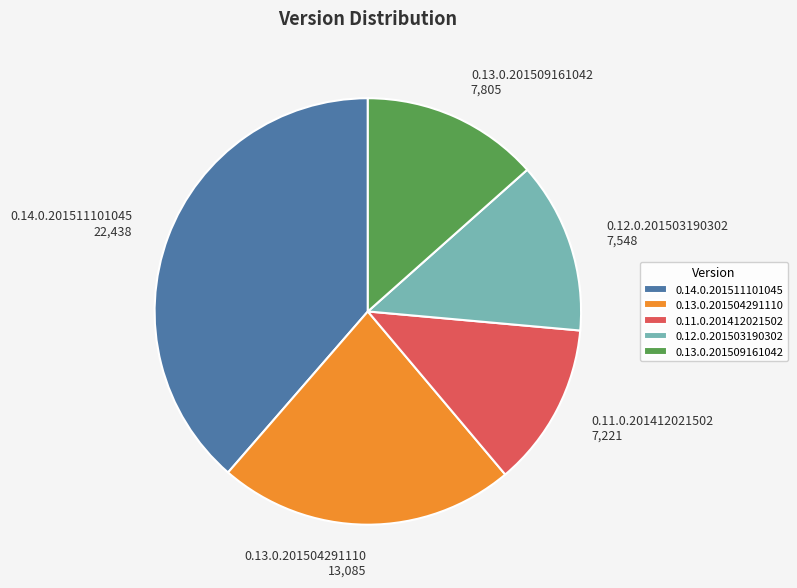

Between 0.13.0.201504291110 and 0.14.0.201511101045, which is larger?

0.14.0.201511101045